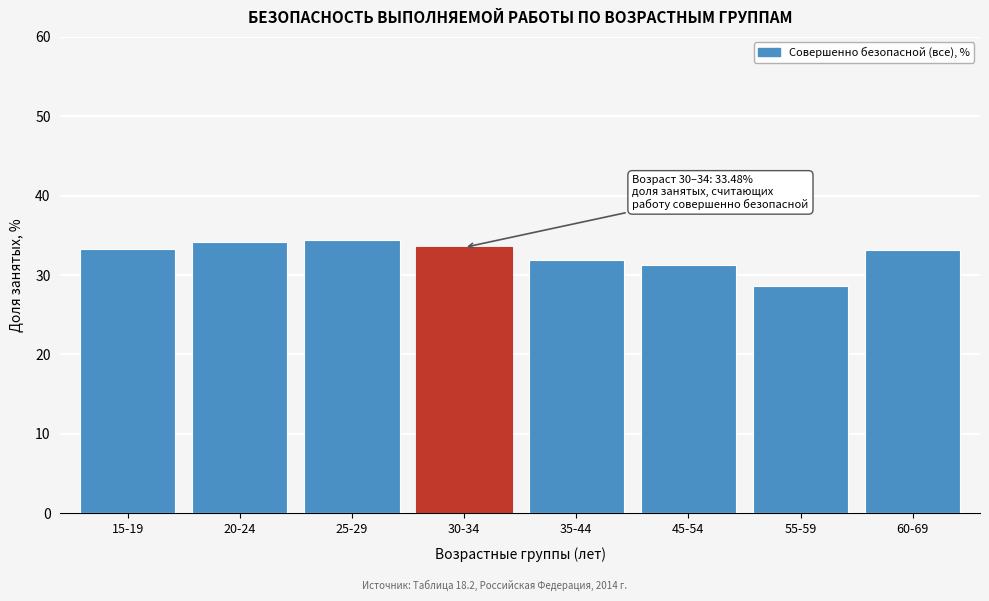

What is the smallest value displayed?

28.6